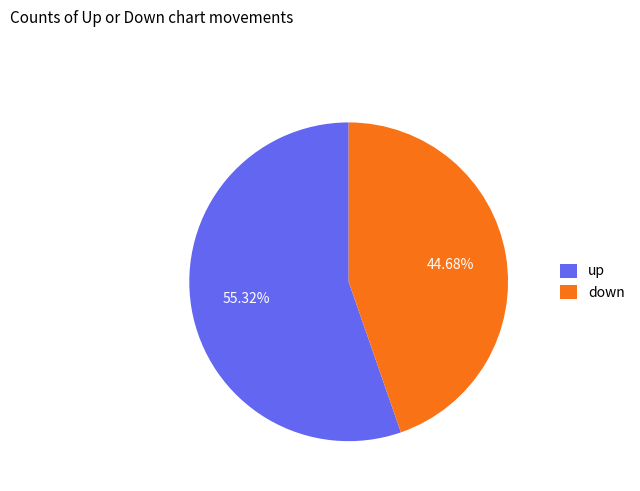

To the nearest percent, what is the average slice percentage?

50%